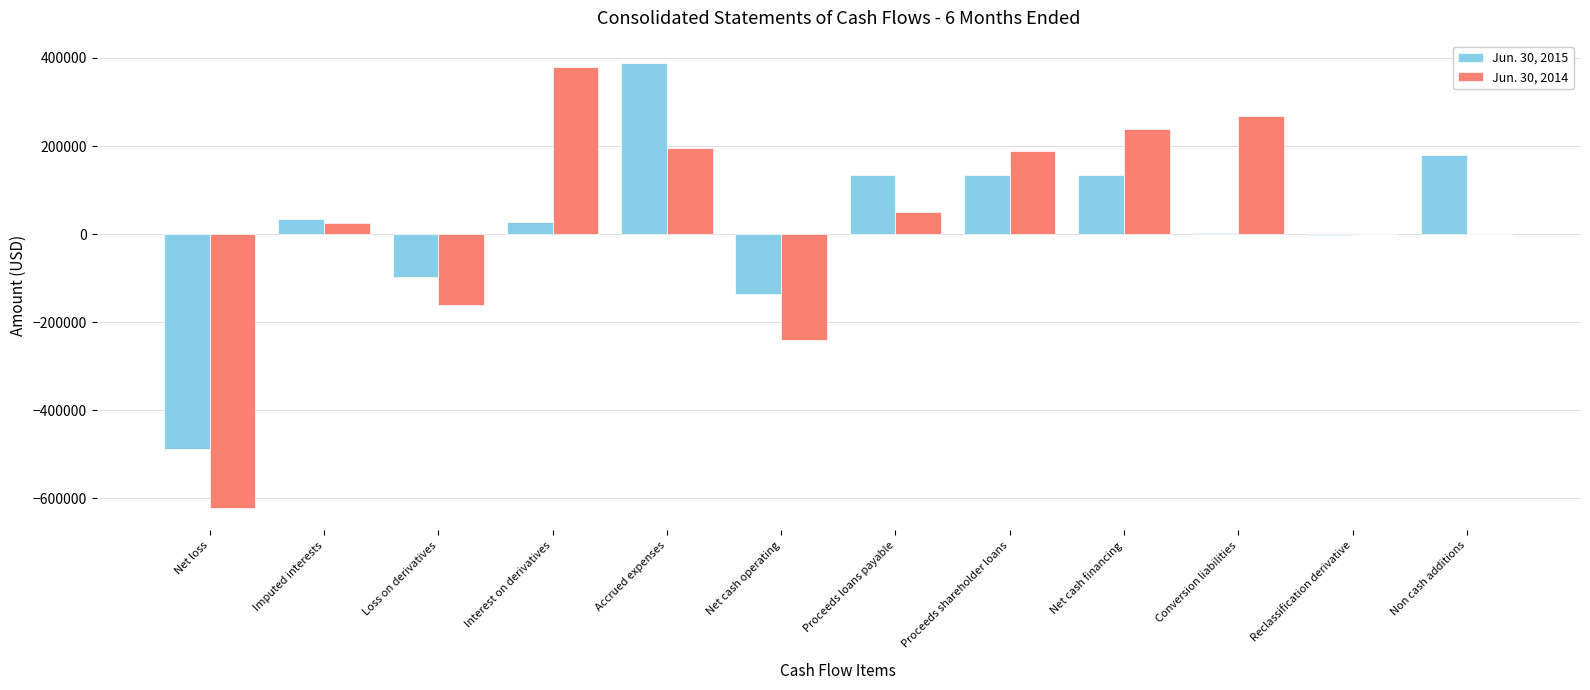

Is the value of Jun. 30, 2014 at Proceeds loans payable greater than the value of Jun. 30, 2015 at Net cash financing?

No